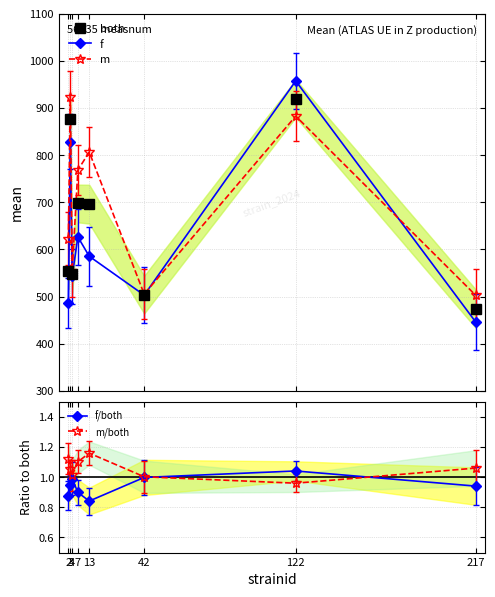

Reading left to right, what are all the values shown in this chart?

both: 2=555.0	3=876.5	4=548.9	7=697.5	13=696.1	42=504.4	122=920.0	217=474.6
f: 2=486.8	3=828.9	4=543.1	7=626.7	13=585.7	42=503.2	122=957.2	217=446.3
m: 2=623.2	3=924.1	4=554.7	7=768.3	13=806.5	42=505.5	122=882.7	217=502.9
f/both: 2=0.9	3=0.9	4=1.0	7=0.9	13=0.8	42=1.0	122=1.0	217=0.9
m/both: 2=1.1	3=1.1	4=1.0	7=1.1	13=1.2	42=1.0	122=1.0	217=1.1